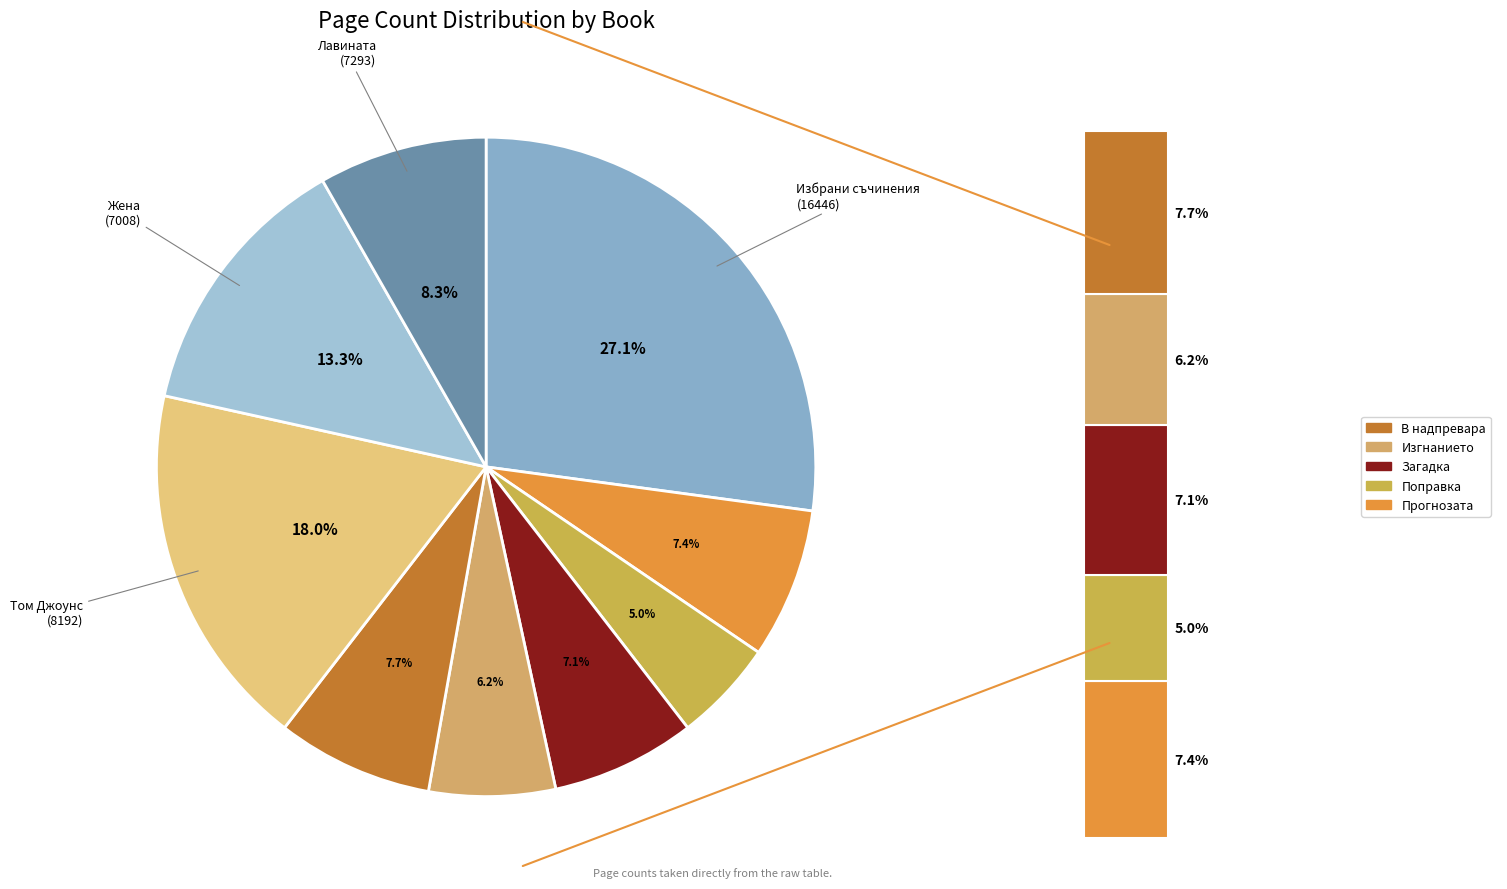

To the nearest percent, what is the difference between the largest and smallest slice percentages?

22%